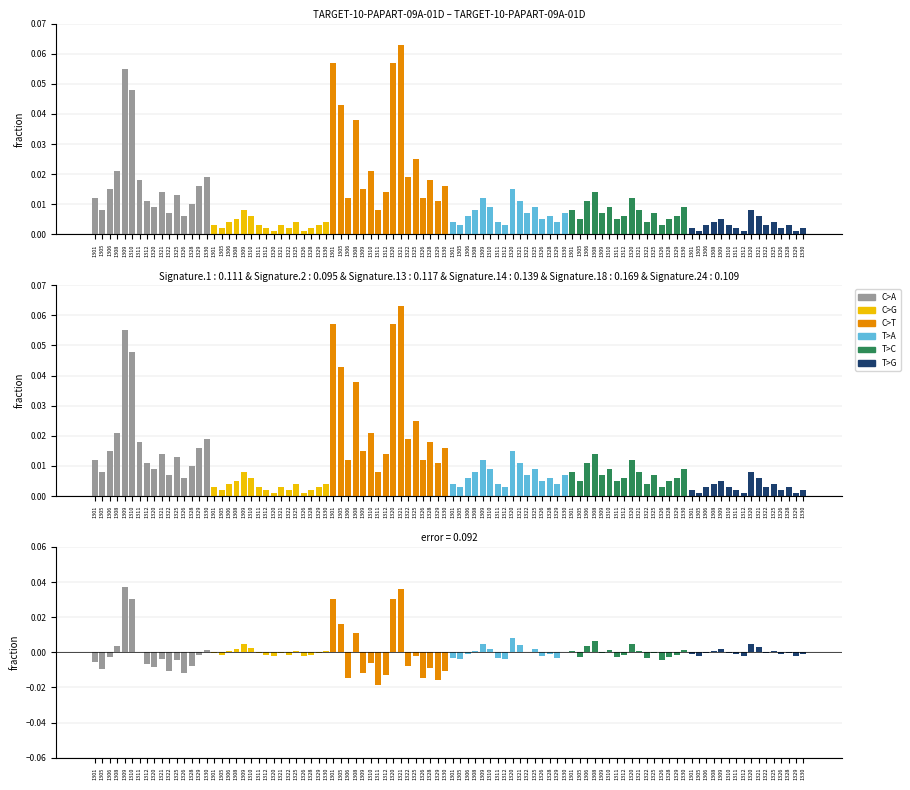

Is the value of C>G at 1330 greater than the value of C>T at 1305?

No